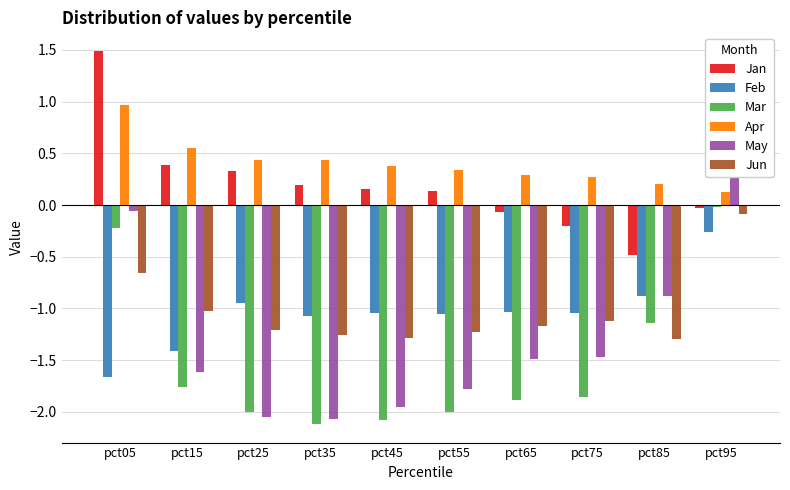

Reading left to right, what are all the values shown in this chart?

Jan: pct05=1.5	pct15=0.4	pct25=0.3	pct35=0.2	pct45=0.2	pct55=0.1	pct65=-0.1	pct75=-0.2	pct85=-0.5	pct95=-0.0
Feb: pct05=-1.7	pct15=-1.4	pct25=-0.9	pct35=-1.1	pct45=-1.0	pct55=-1.1	pct65=-1.0	pct75=-1.0	pct85=-0.9	pct95=-0.3
Mar: pct05=-0.2	pct15=-1.8	pct25=-2.0	pct35=-2.1	pct45=-2.1	pct55=-2.0	pct65=-1.9	pct75=-1.9	pct85=-1.1	pct95=-0.0
Apr: pct05=1.0	pct15=0.6	pct25=0.4	pct35=0.4	pct45=0.4	pct55=0.3	pct65=0.3	pct75=0.3	pct85=0.2	pct95=0.1
May: pct05=-0.1	pct15=-1.6	pct25=-2.0	pct35=-2.1	pct45=-2.0	pct55=-1.8	pct65=-1.5	pct75=-1.5	pct85=-0.9	pct95=0.4
Jun: pct05=-0.7	pct15=-1.0	pct25=-1.2	pct35=-1.3	pct45=-1.3	pct55=-1.2	pct65=-1.2	pct75=-1.1	pct85=-1.3	pct95=-0.1